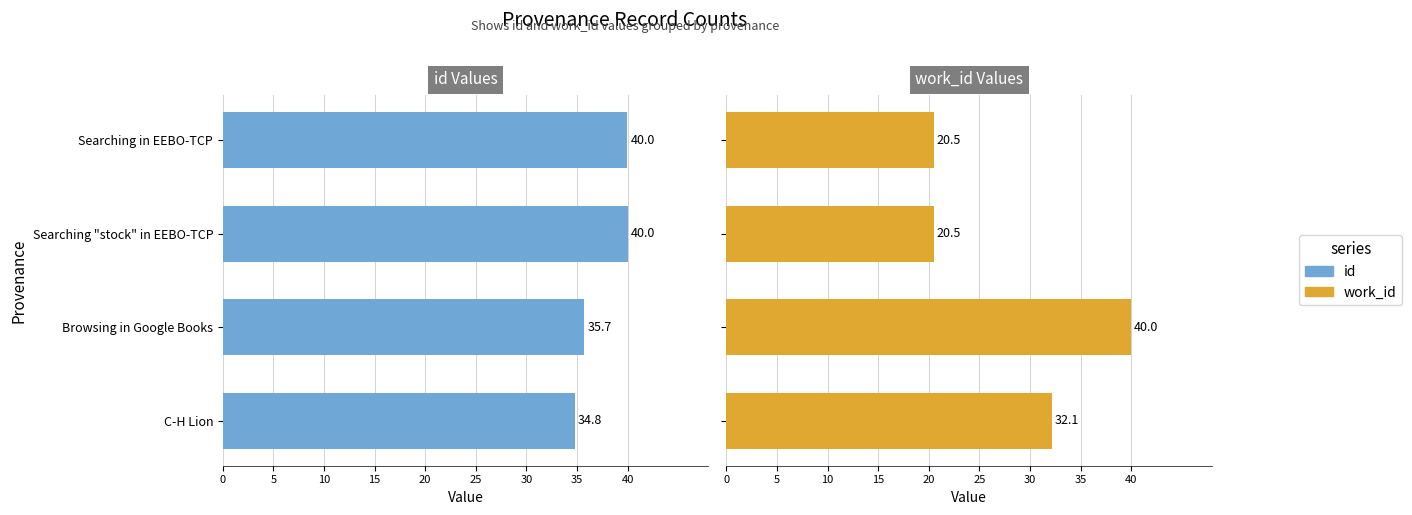

What is the smallest value displayed?

20.5